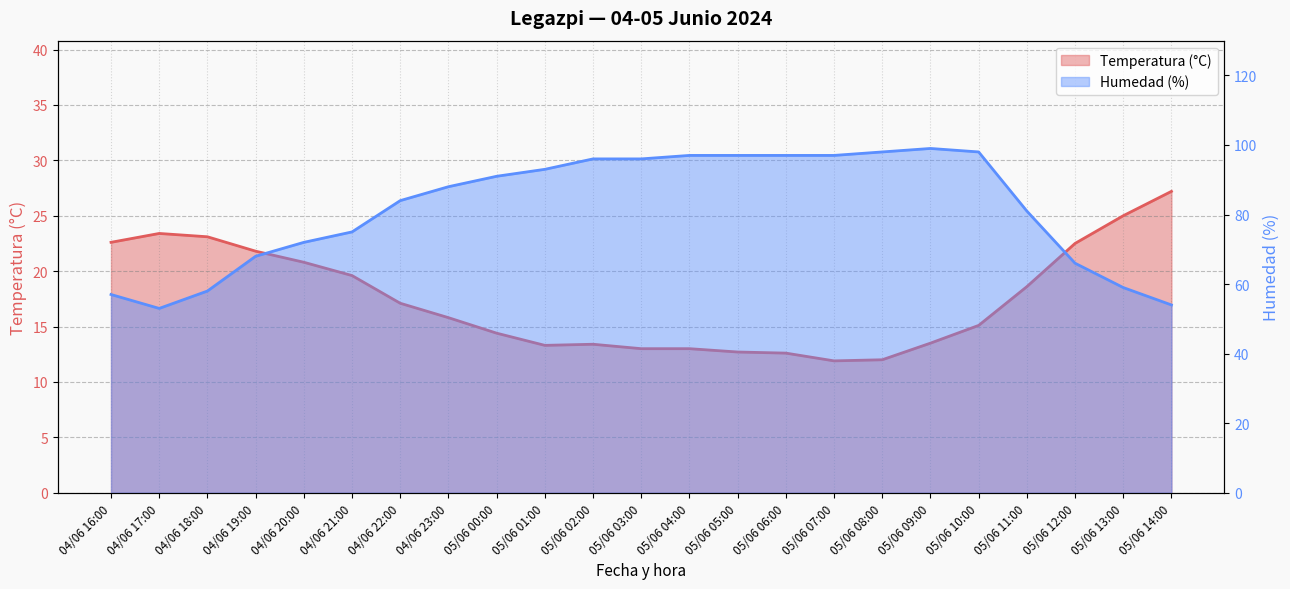

What is the smallest value displayed?

11.9